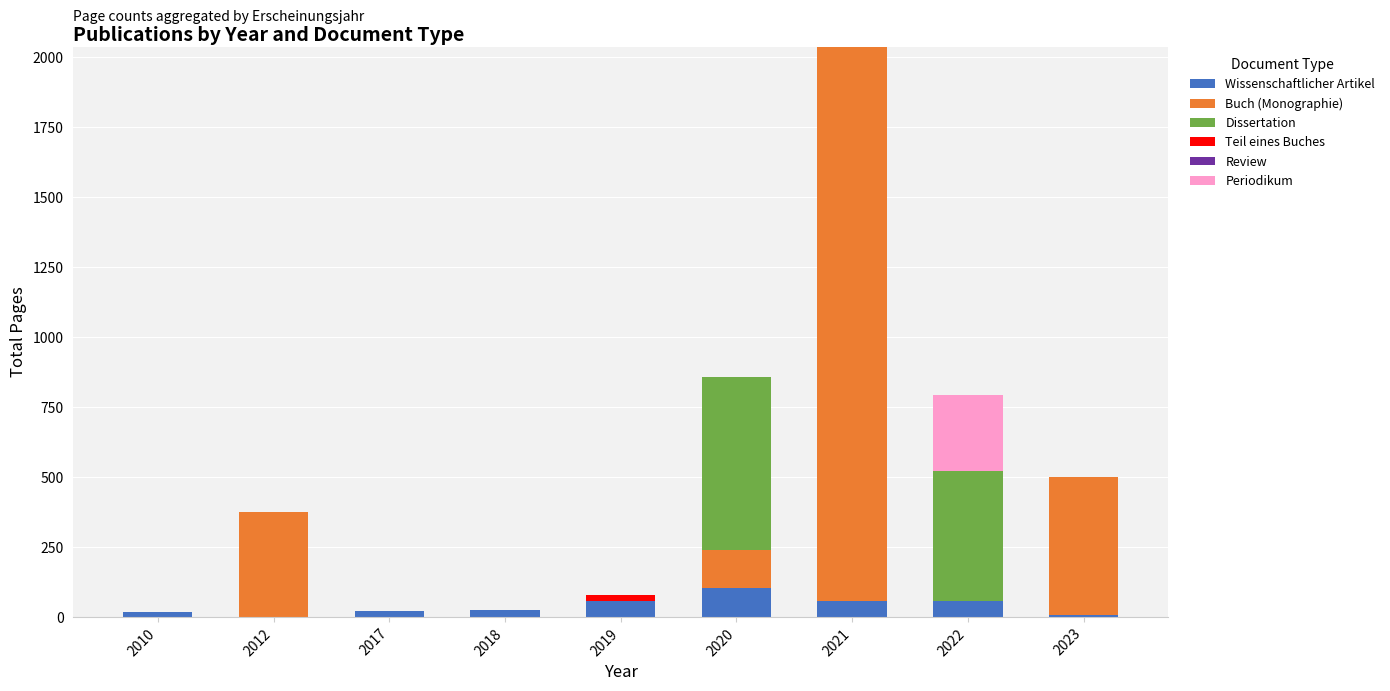

What is the average value of the Wissenschaftlicher Artikel series?

39